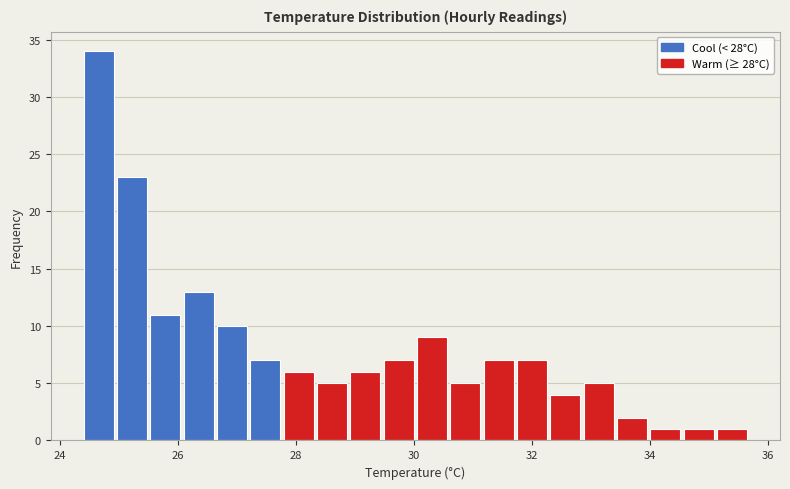

Around what value on the x-axis is the tallest bar? Give the approximate position of its centre, as read against the axis.

24.6